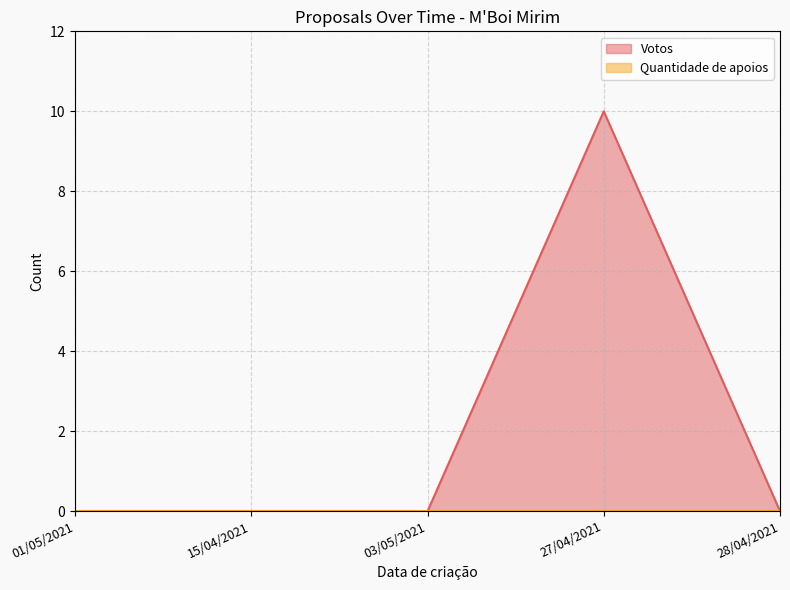

What is the label of the 4th point from the right?

15/04/2021